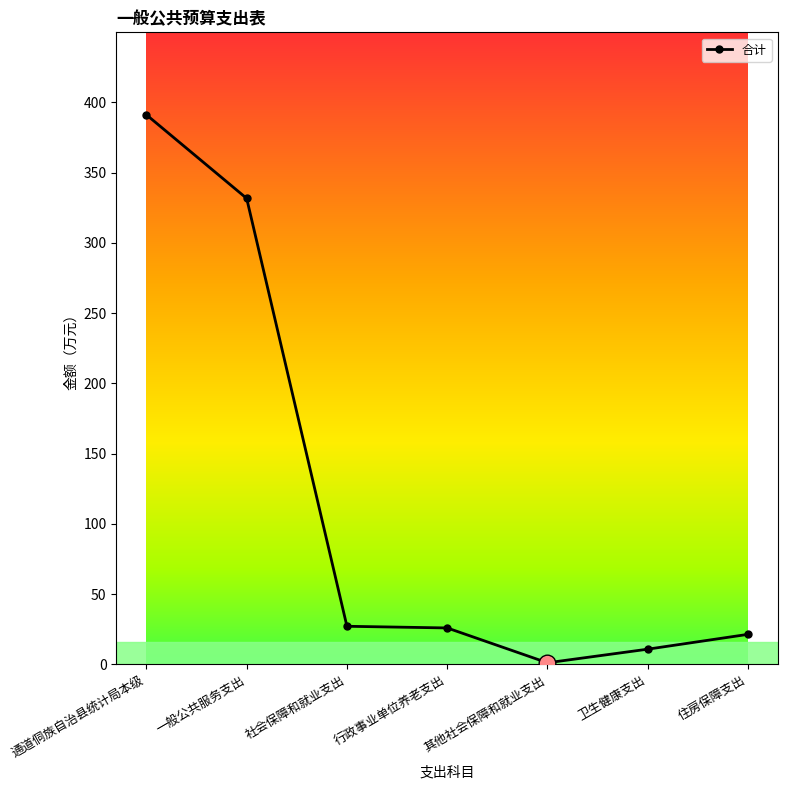

Which has a higher value, 其他社会保障和就业支出 or 社会保障和就业支出?

社会保障和就业支出